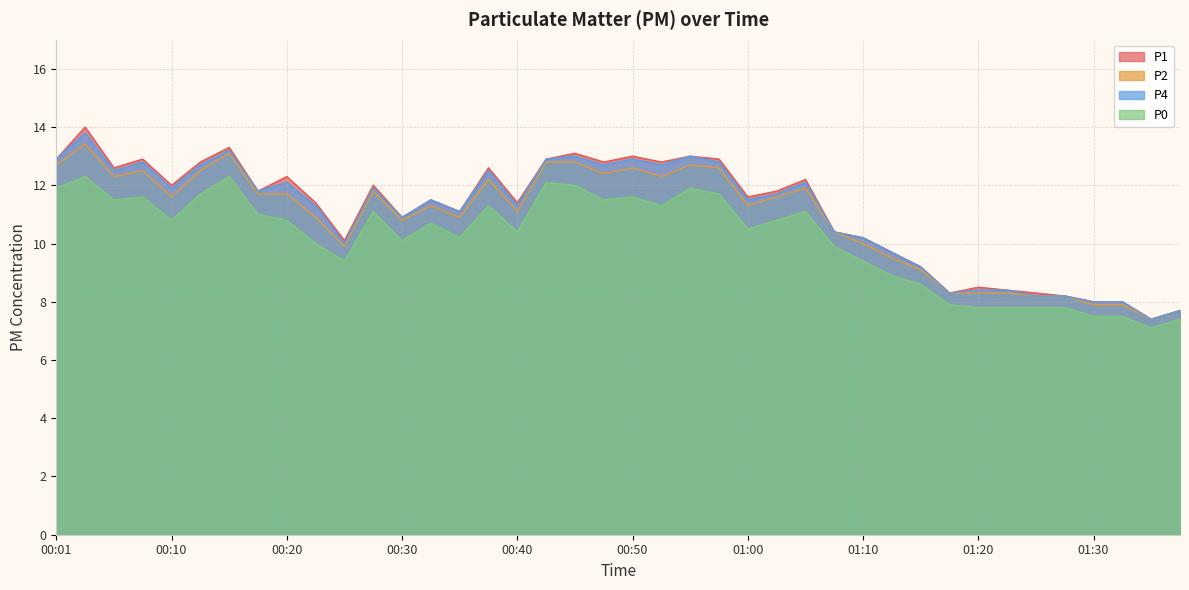

True or false: P4 and P0 intersect in this chart.

False